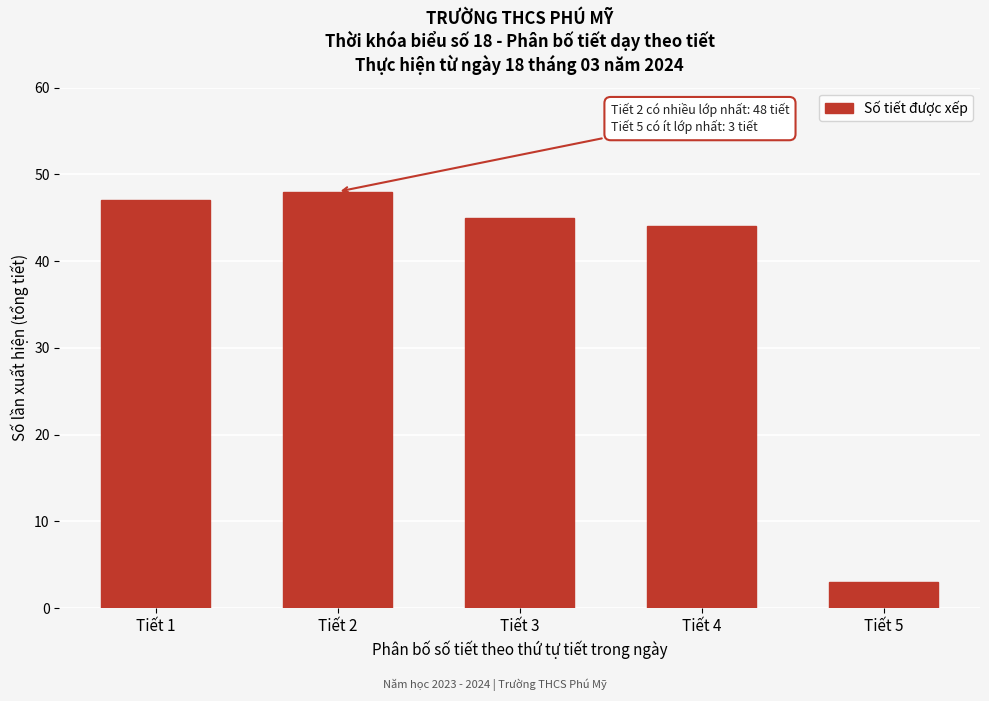

Reading left to right, extract all data points from this chart.

47	48	45	44	3